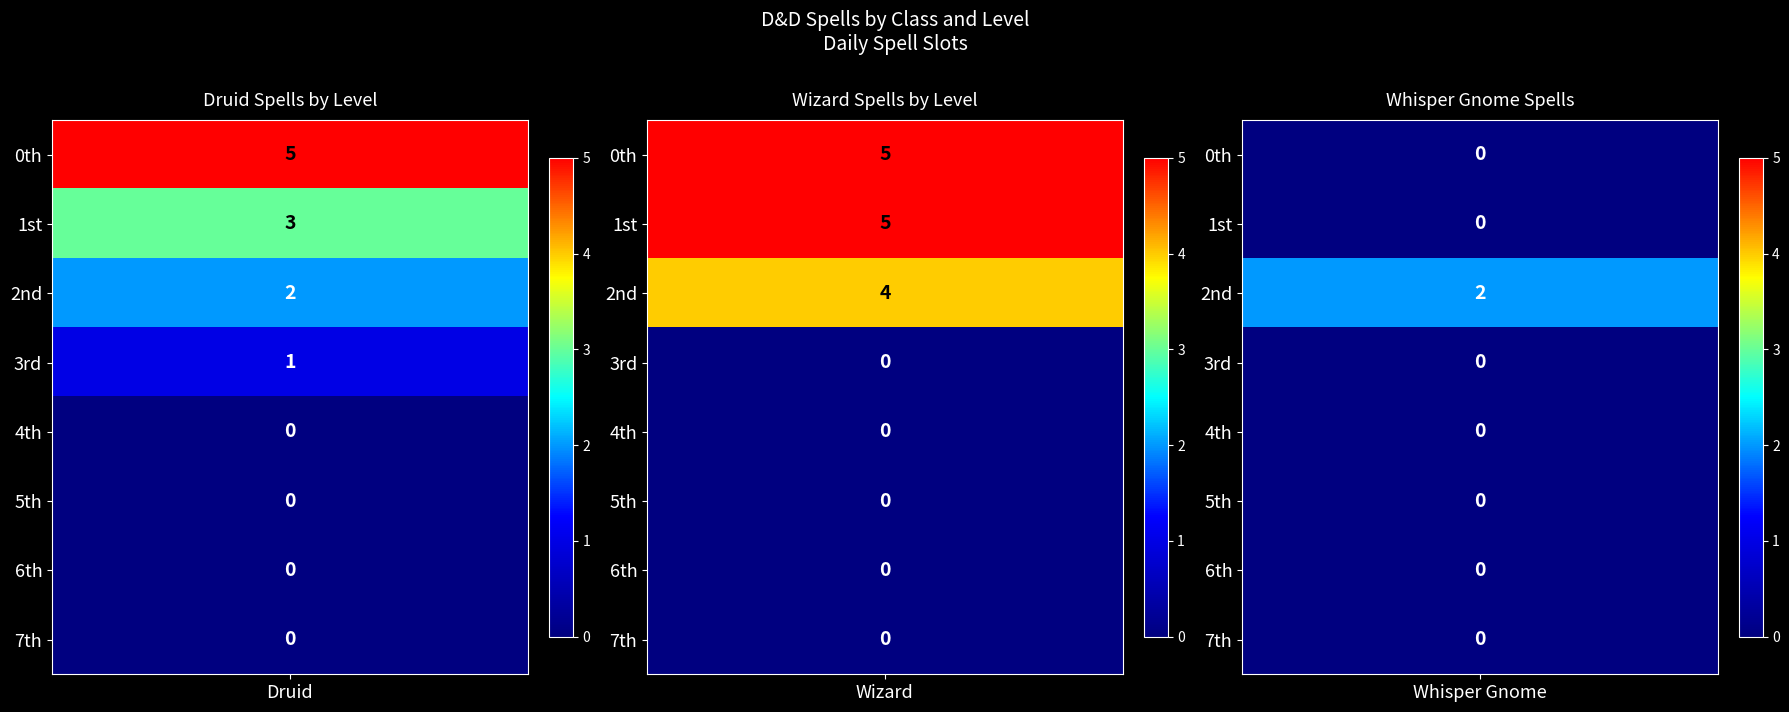

Rank the series at 7 from lowest to highest value.

Druid, Wizard, Whisper Gnome